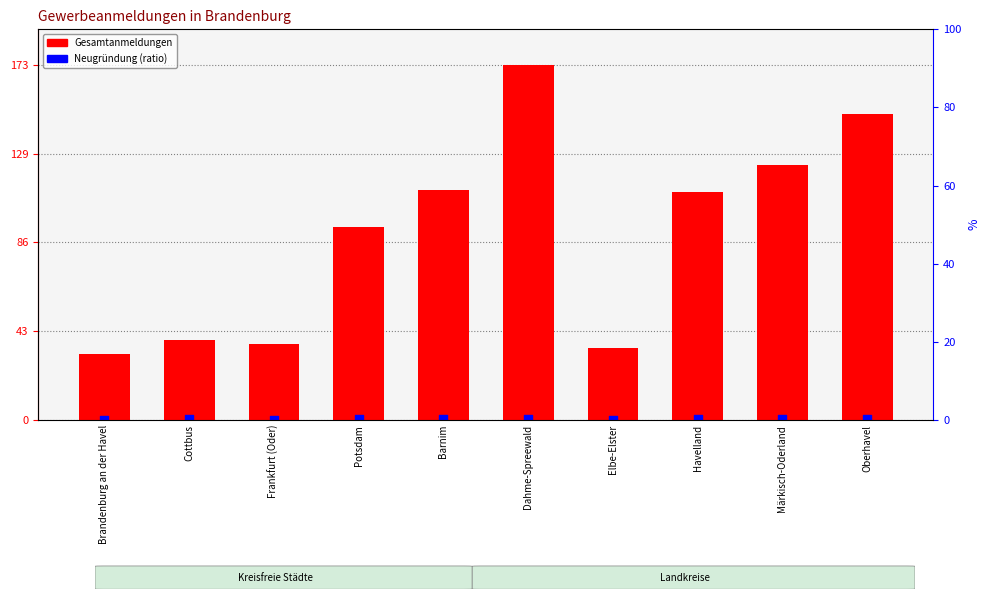

What are all the series names shown in the legend?

Gesamtanmeldungen, Neugründung (ratio)